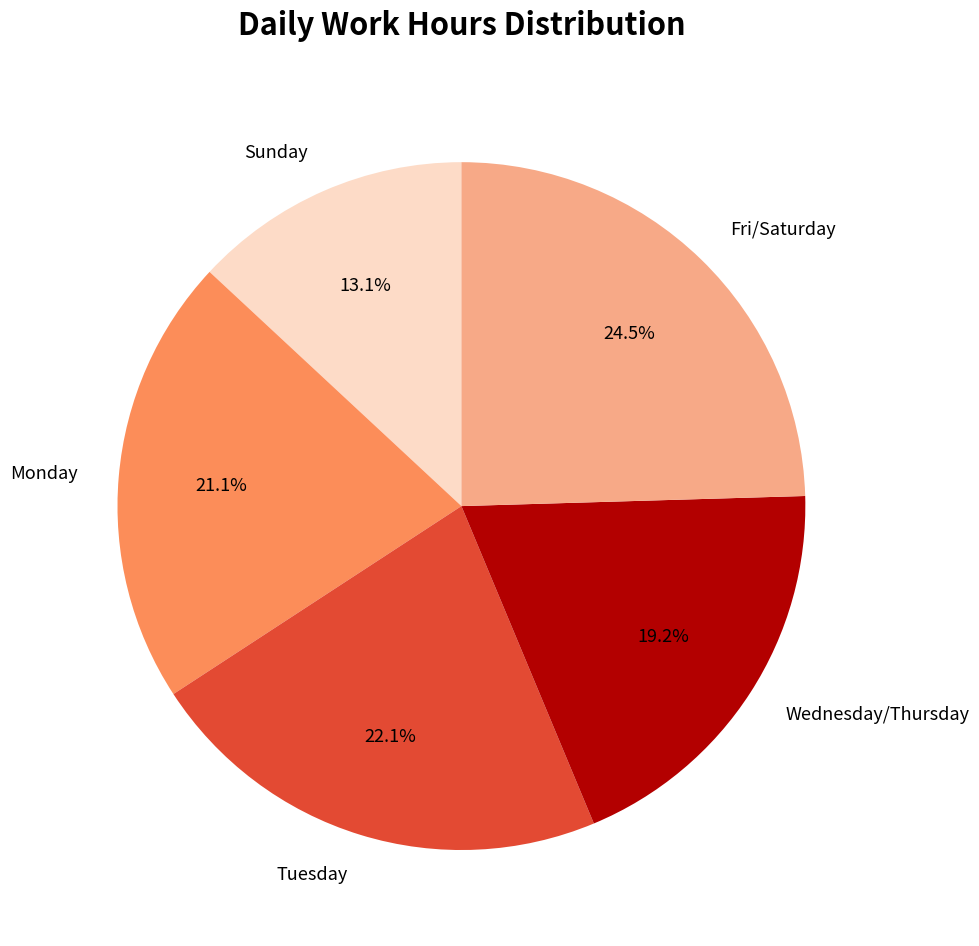

To the nearest percent, what is the difference between the largest and smallest slice percentages?

11%